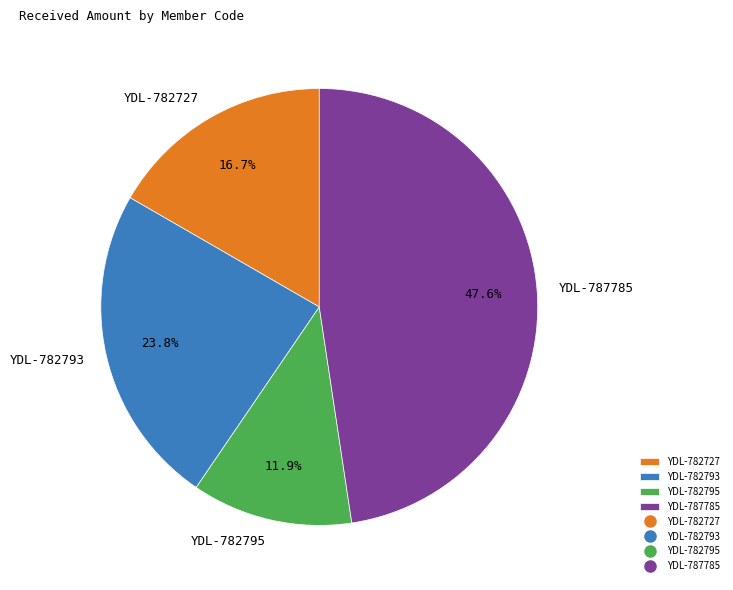

Count the number of slices in the pie.

4